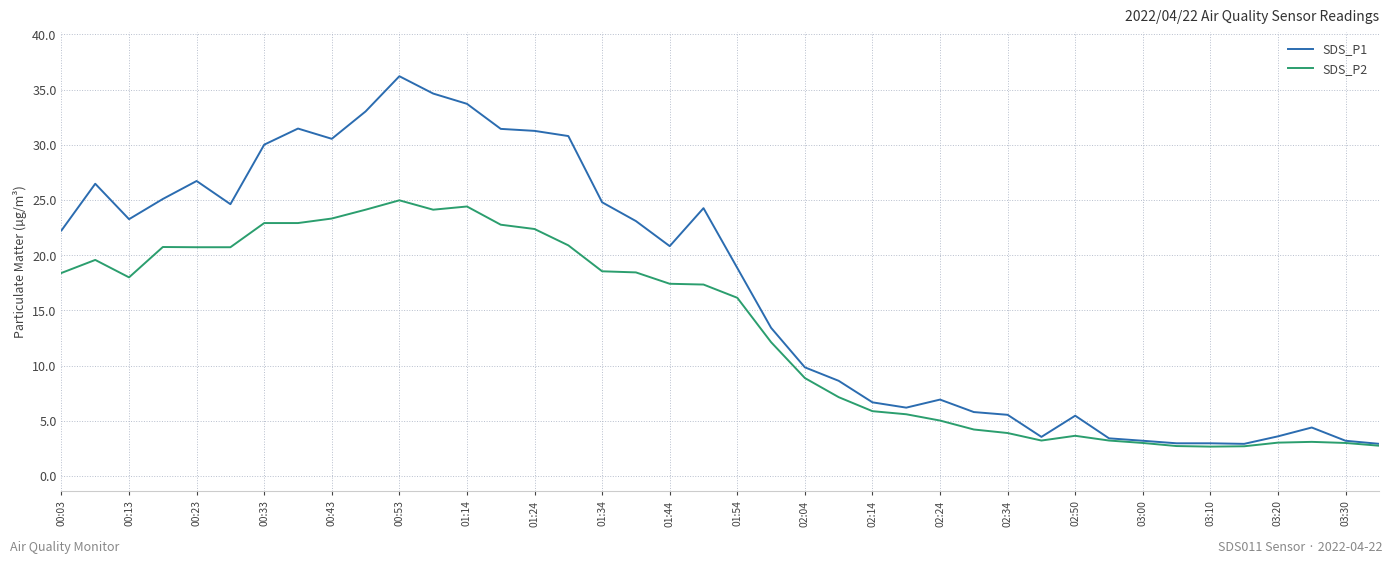

What is the greatest value displayed?

36.2